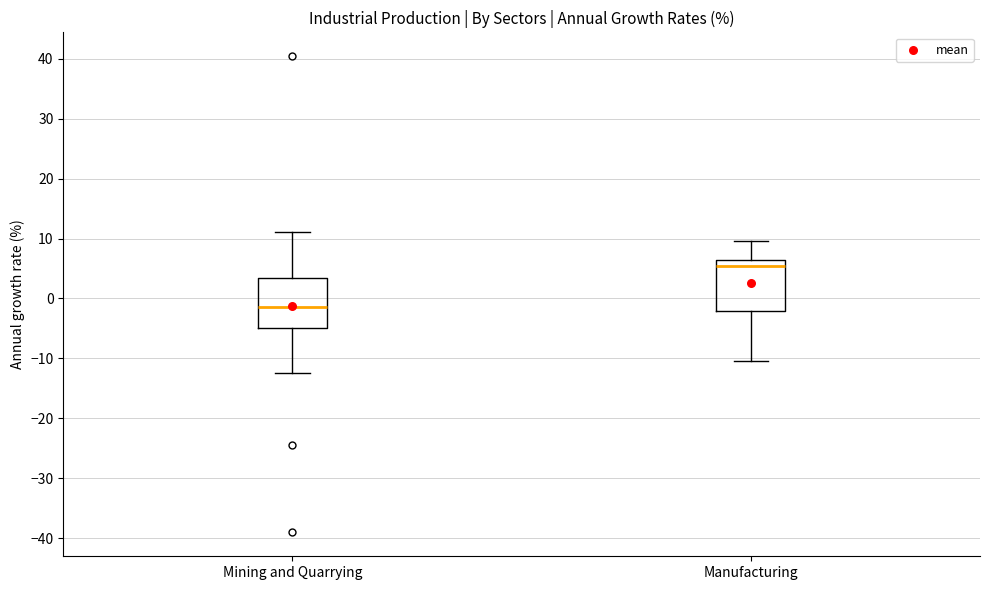

Which box's median line is the lowest?

Mining and Quarrying